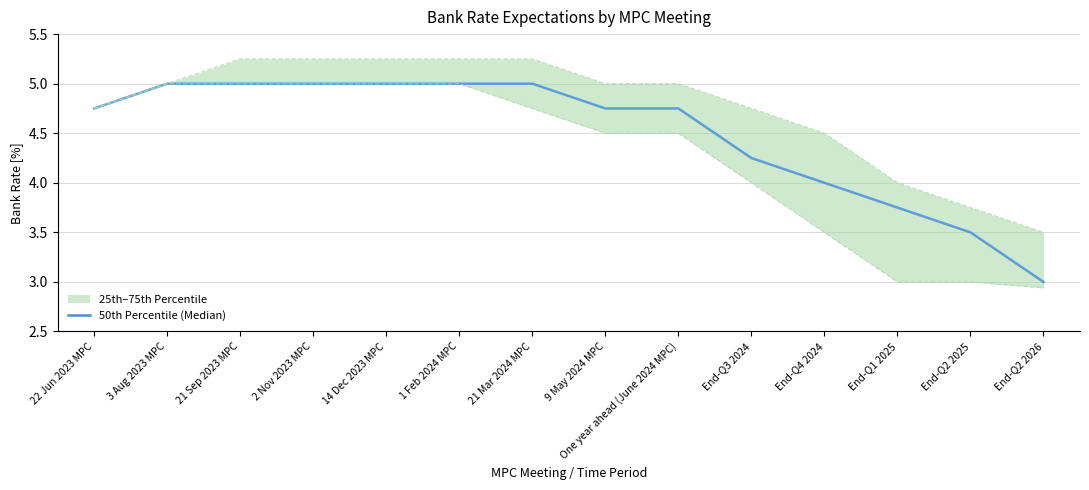

Reading left to right, list all the values displayed in this chart.

50th Percentile (Median): 4.8	5.0	5.0	5.0	5.0	5.0	5.0	4.8	4.8	4.2	4.0	3.8	3.5	3.0
25th Percentile: 4.8	5.0	5.0	5.0	5.0	5.0	4.8	4.5	4.5	4.0	3.5	3.0	3.0	2.9
75th Percentile: 4.8	5.0	5.2	5.2	5.2	5.2	5.2	5.0	5.0	4.8	4.5	4.0	3.8	3.5